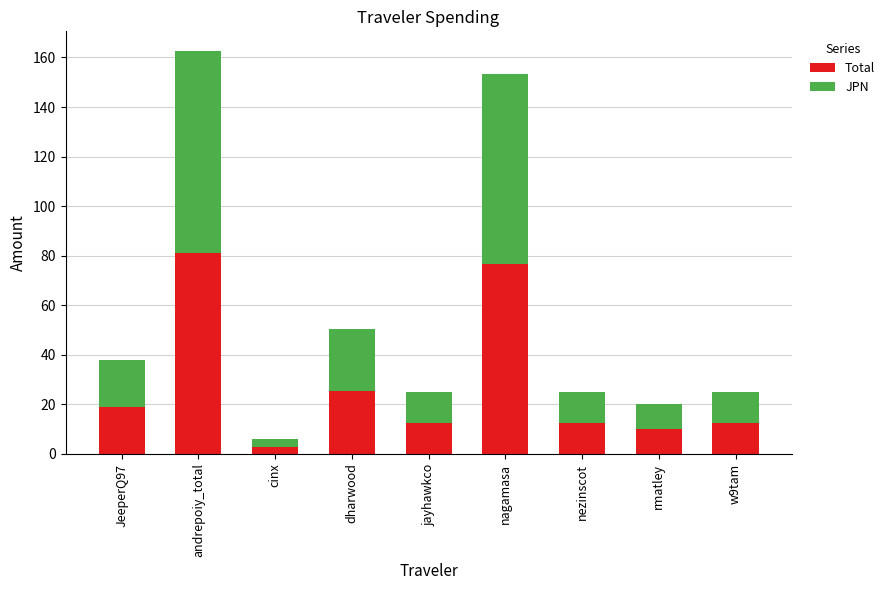

At which category is the sum across all series the highest?

andrepoiy_total